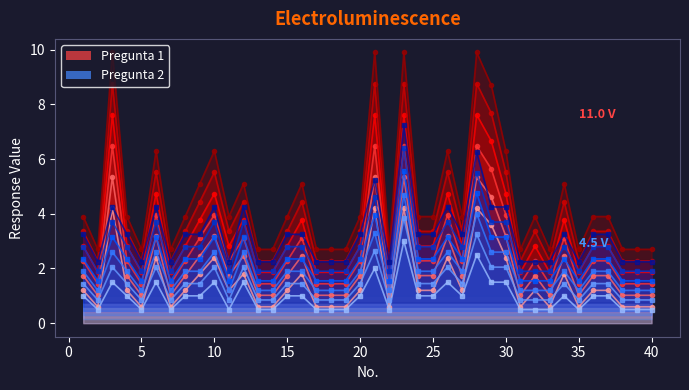

Is it true that Pregunta 2 equals 3.0 at 23?

True